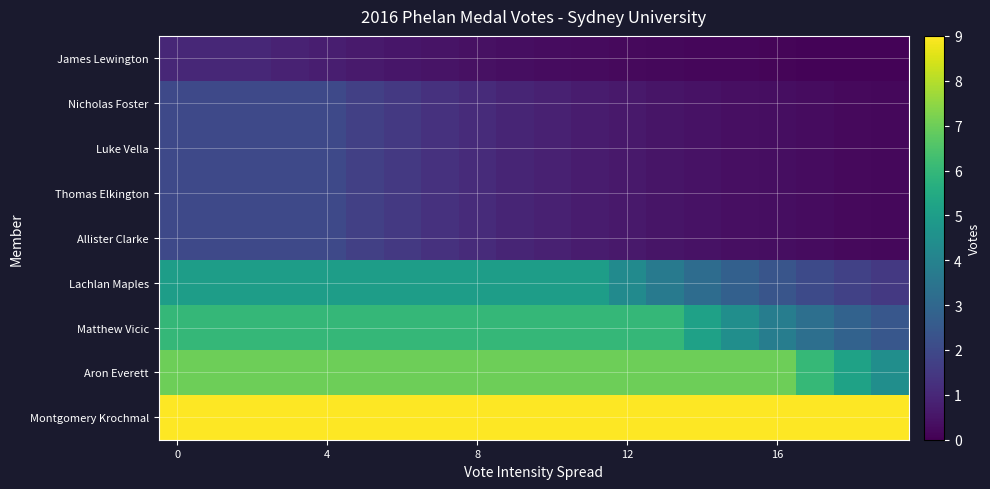

Count the number of categories in the chart.

20